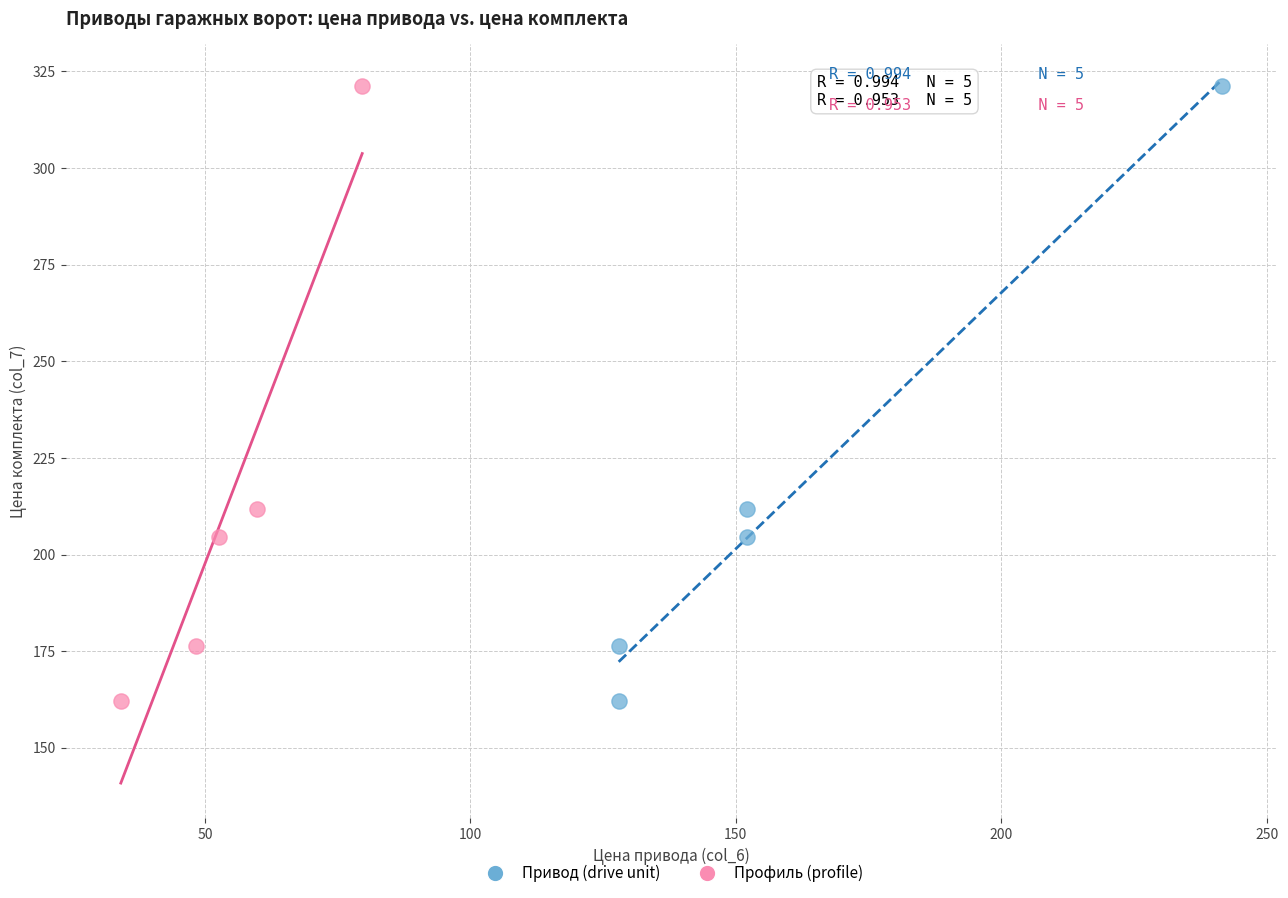

What are all the series names shown in the legend?

Привод (drive unit), Профиль (profile)